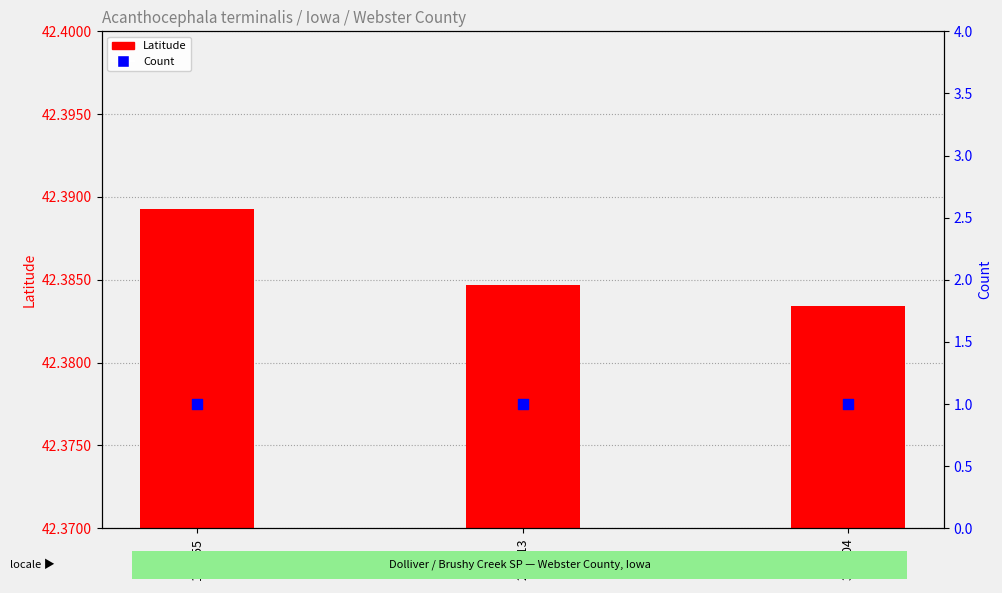

What is the total value across all series at 297913?

43.4